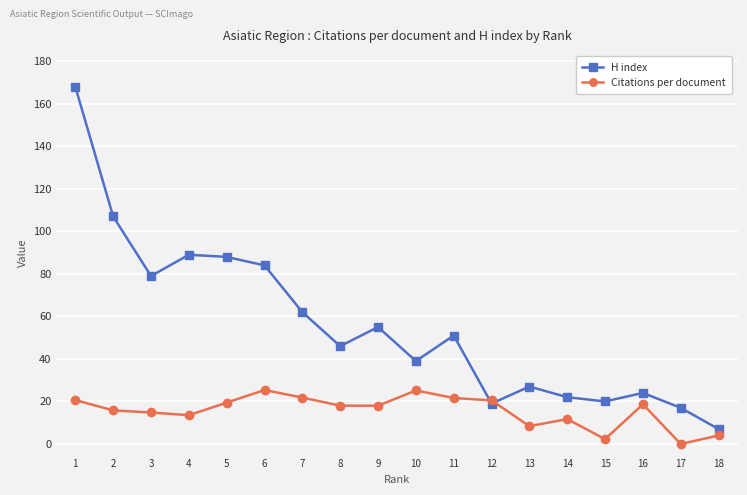

How many lines are shown in the chart?

2